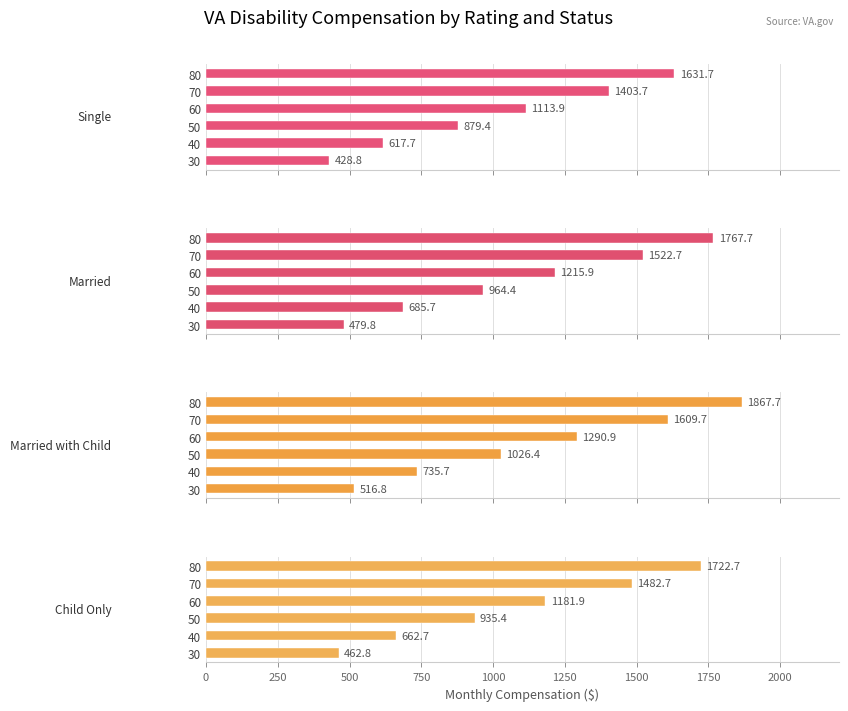

What is the greatest value displayed?

1867.7